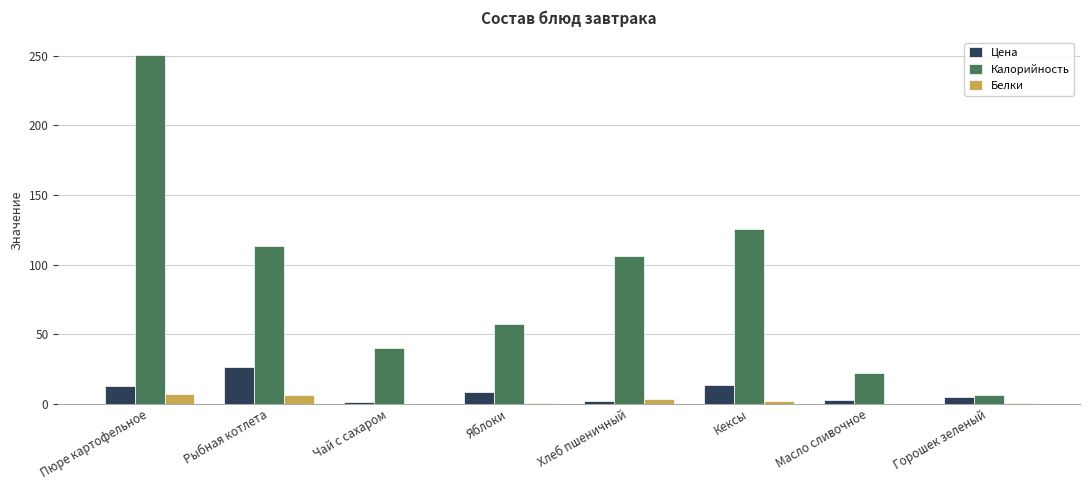

Are the bars grouped side by side (vs. stacked)?

Yes